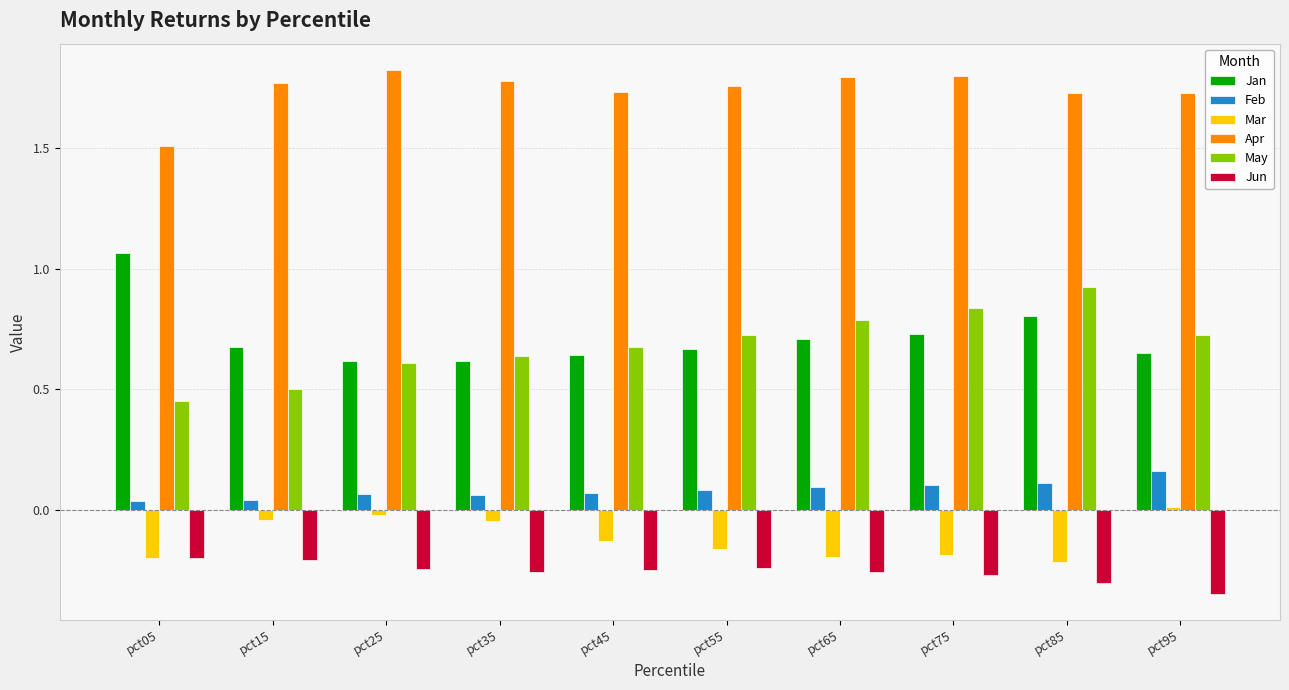

What are all the series names shown in the legend?

Jan, Feb, Mar, Apr, May, Jun